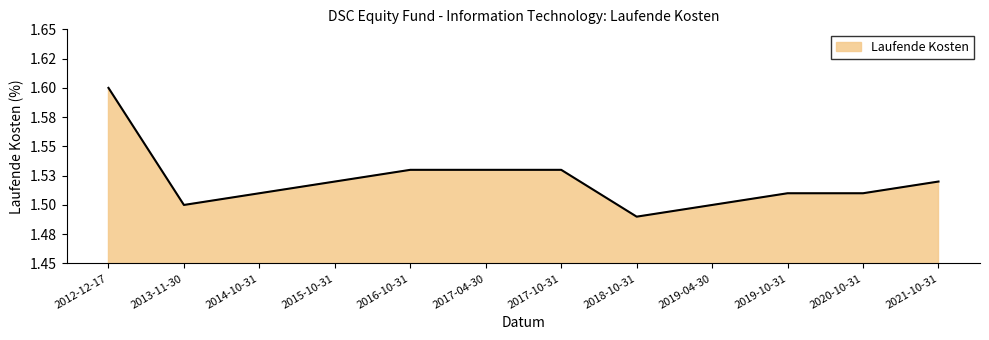

List the labels in order of value, largest first.

2012-12-17, 2016-10-31, 2017-04-30, 2017-10-31, 2015-10-31, 2021-10-31, 2014-10-31, 2019-10-31, 2020-10-31, 2013-11-30, 2019-04-30, 2018-10-31